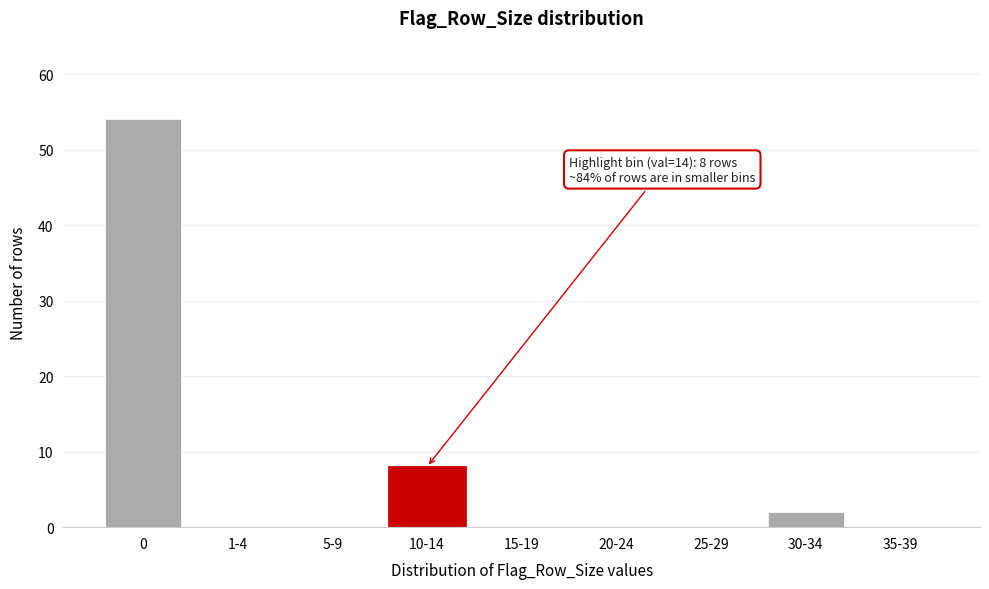

Reading left to right, list all the values displayed in this chart.

0=54	1-4=0	5-9=0	10-14=8	15-19=0	20-24=0	25-29=0	30-34=2	35-39=0